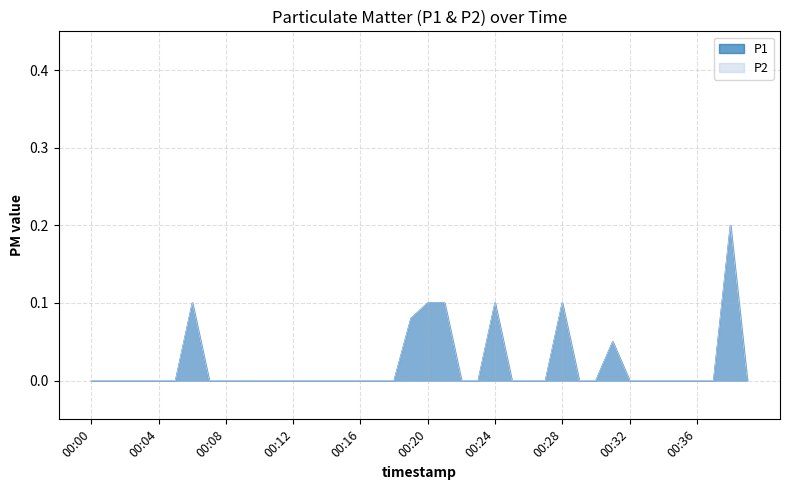

Is the value of P2 at 00:13 greater than the value of P1 at 00:23?

No